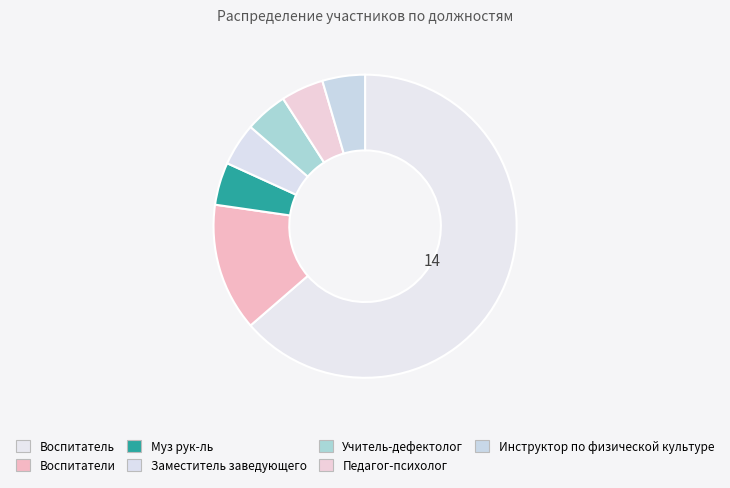

Count the number of slices in the pie.

7